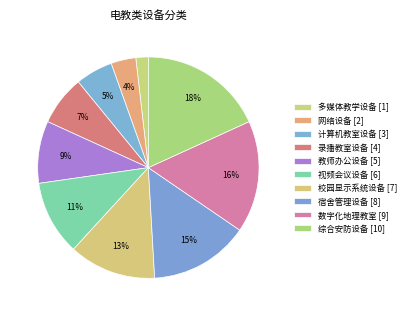

To the nearest percent, what percentage of the pie is 数字化地理教室?

16%